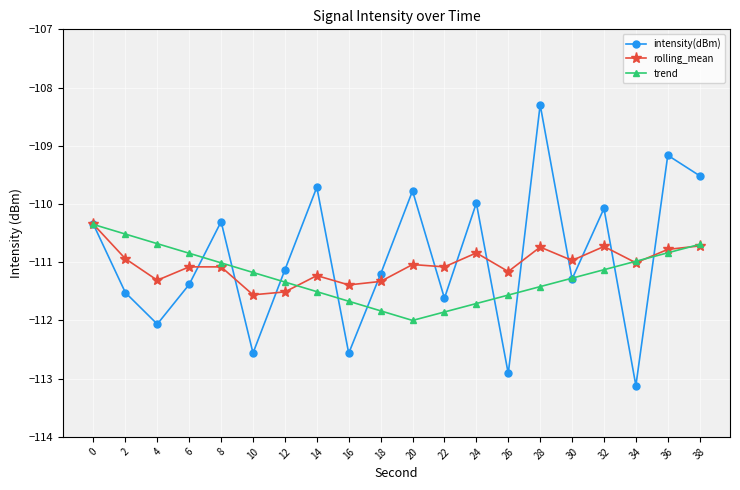

The trend series shows -182.0 at 18. True or false?

False